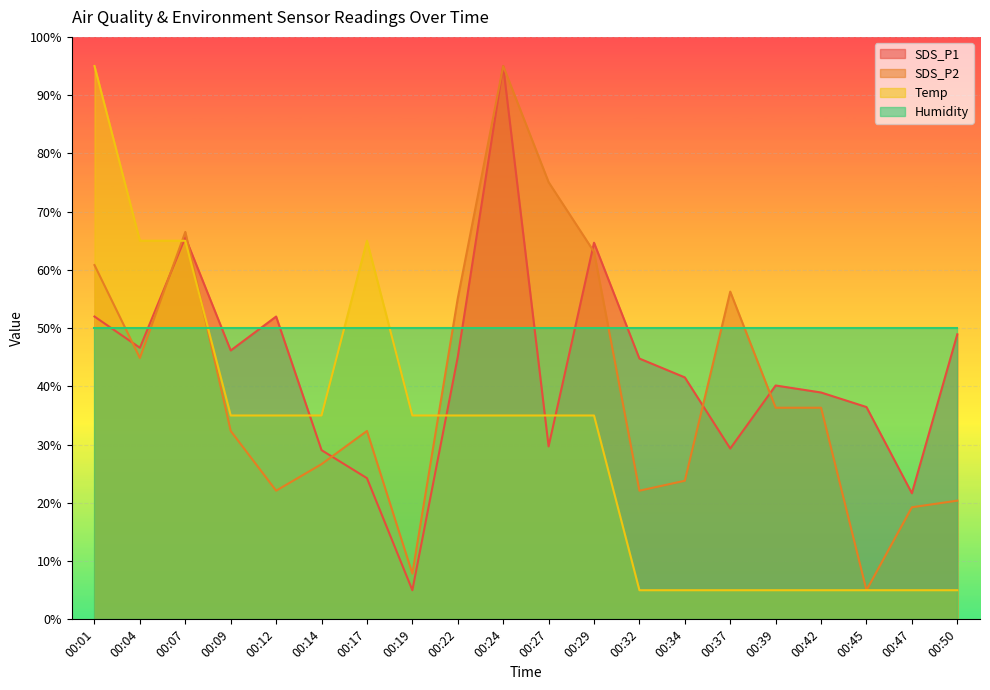

Which series ends up on top after the final intersection of SDS_P2 and Temp?

SDS_P2